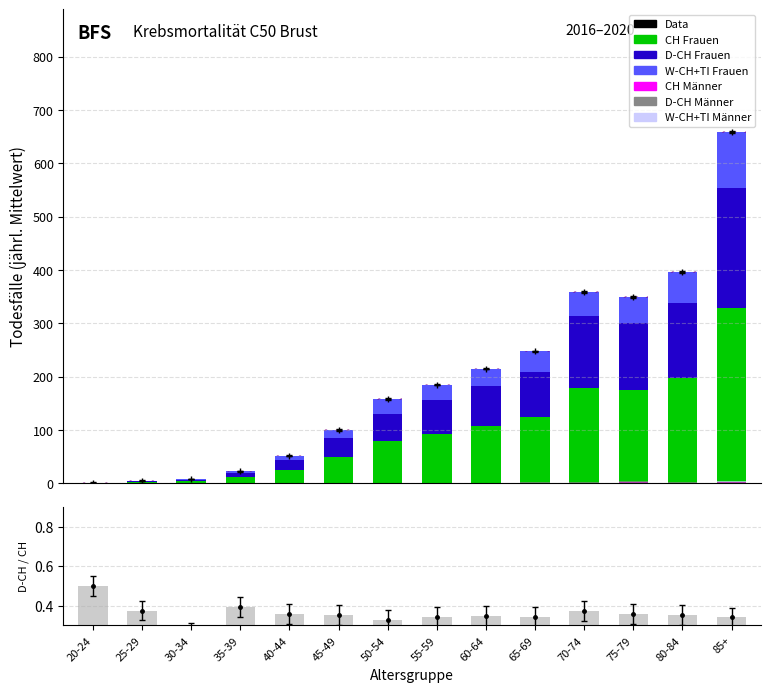

What is the value of the W-CH+TI Männer Anzahl bar at the 14th from the left?

0.6